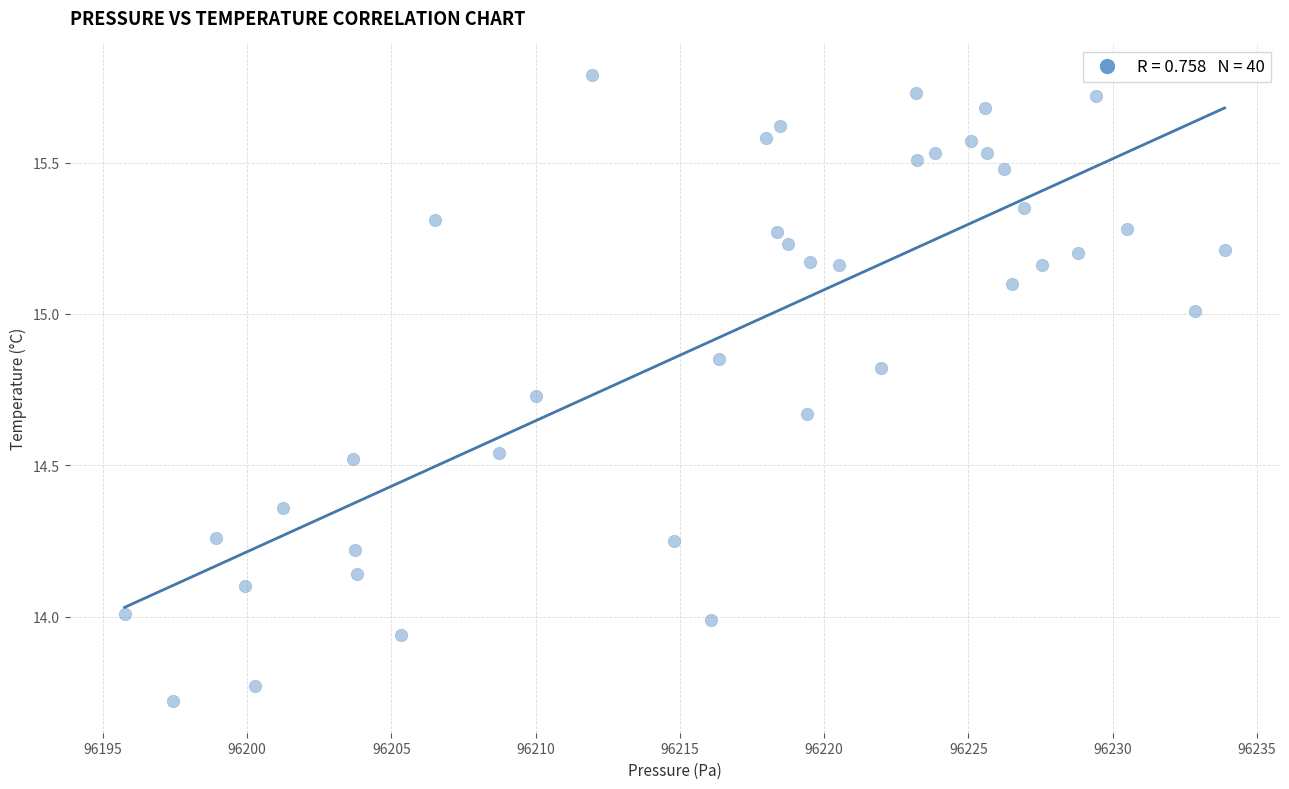

What is the range of Y values (max minus min)?

2.1